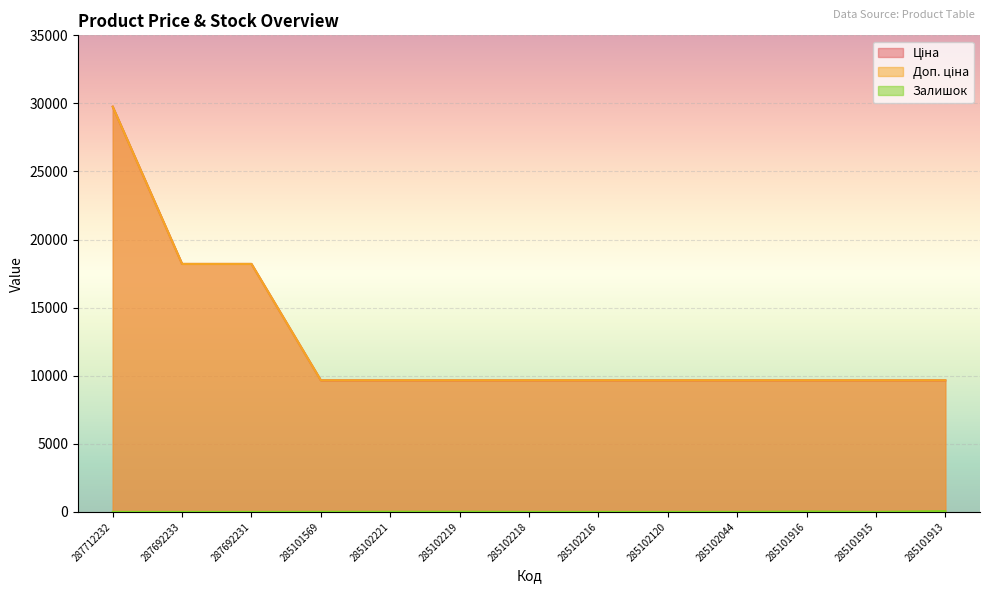

What position from the left is 285102044?

10